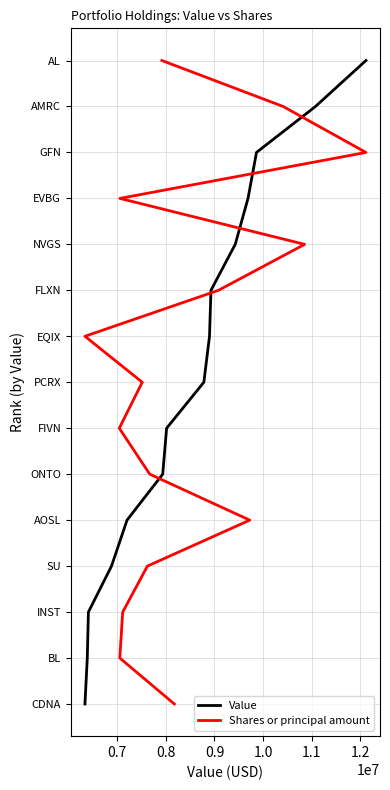

Does the chart have visible grid lines?

Yes